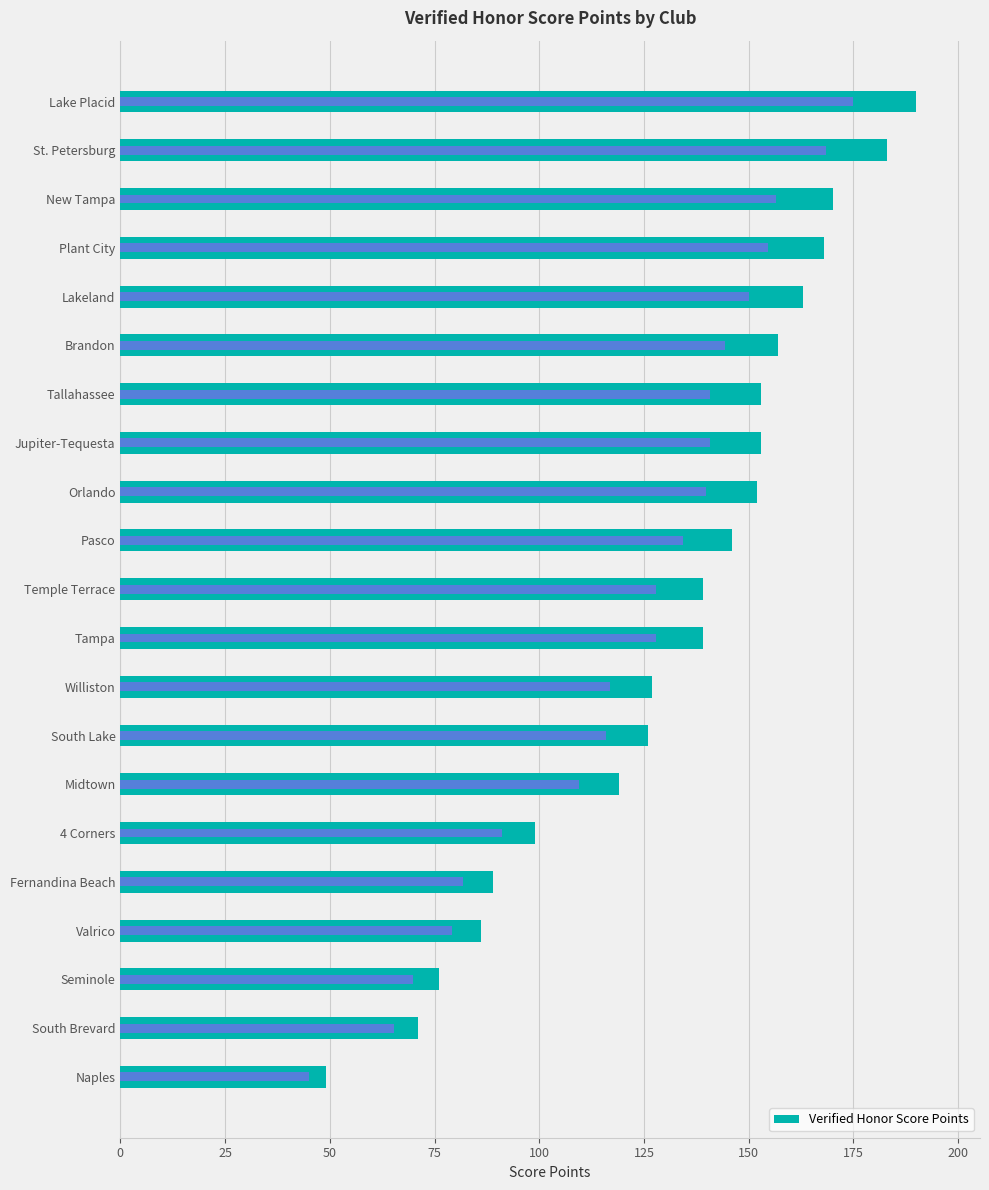

Reading right to left, what are all the values shown in this chart?

49	71	76	86	89	99	119	126	127	139	139	146	152	153	153	157	163	168	170	183	190